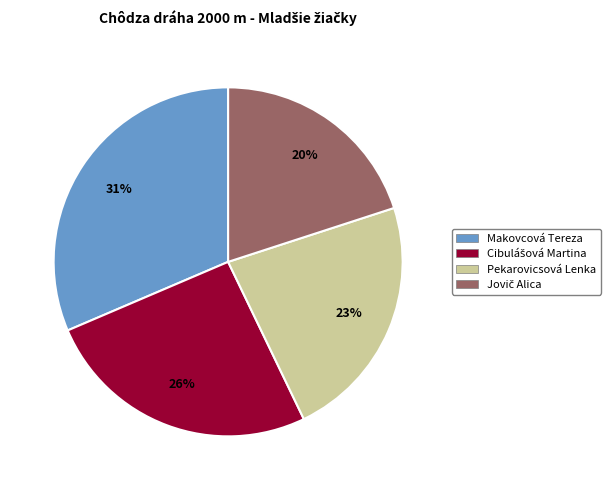

Which has a higher value, Makovcová Tereza or Pekarovicsová Lenka?

Makovcová Tereza